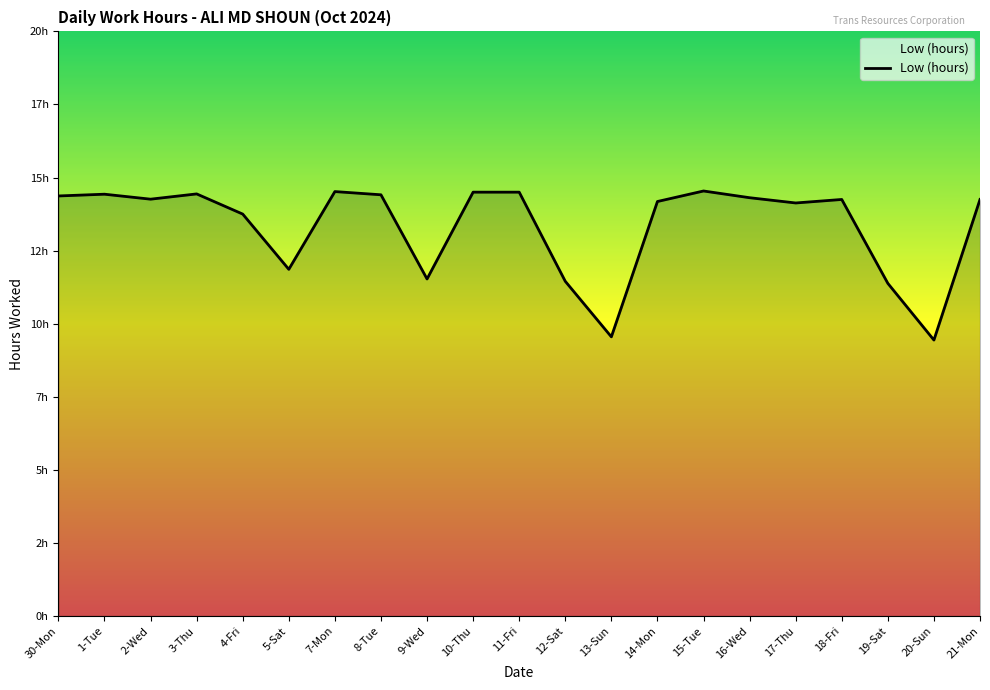

Does the chart have visible grid lines?

No